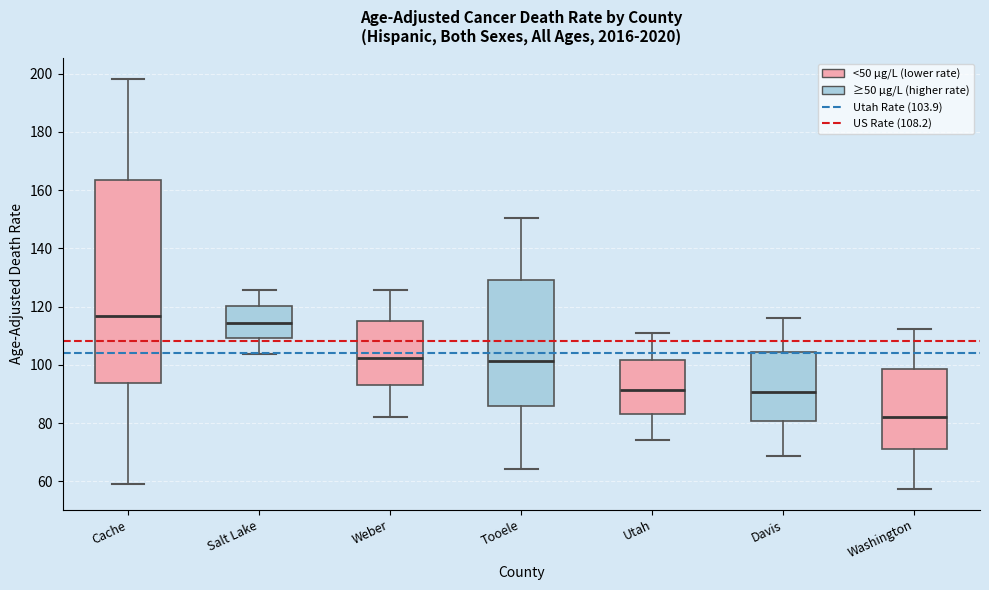

Comparing the boxes themselves (not the whiskers), which one is the tallest?

Cache